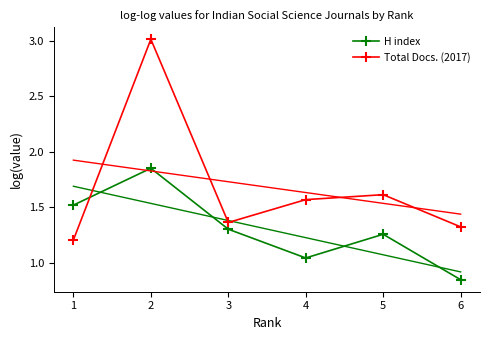

How many interior local peaks does the H index series have?

2